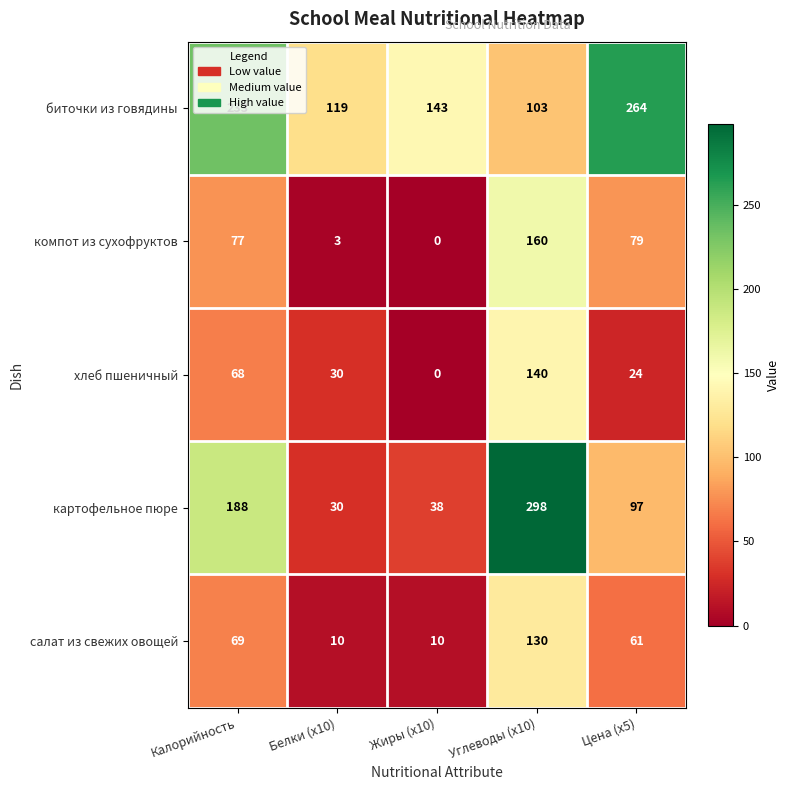

What is the sum of the биточки из говядины values at Белки (x10) and Калорийность?

352